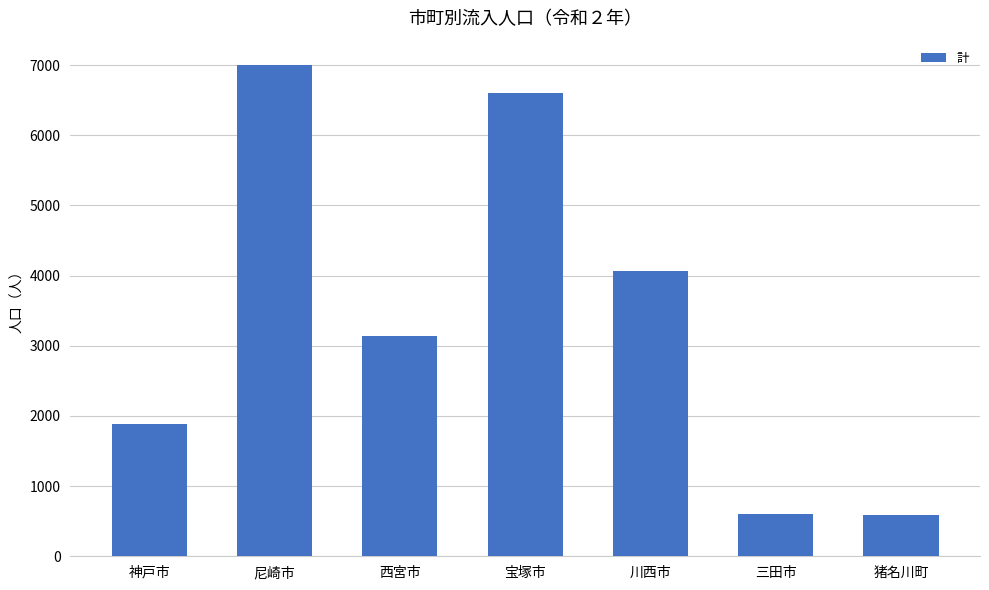

What is the change in value from 尼崎市 to 西宮市?

-3862